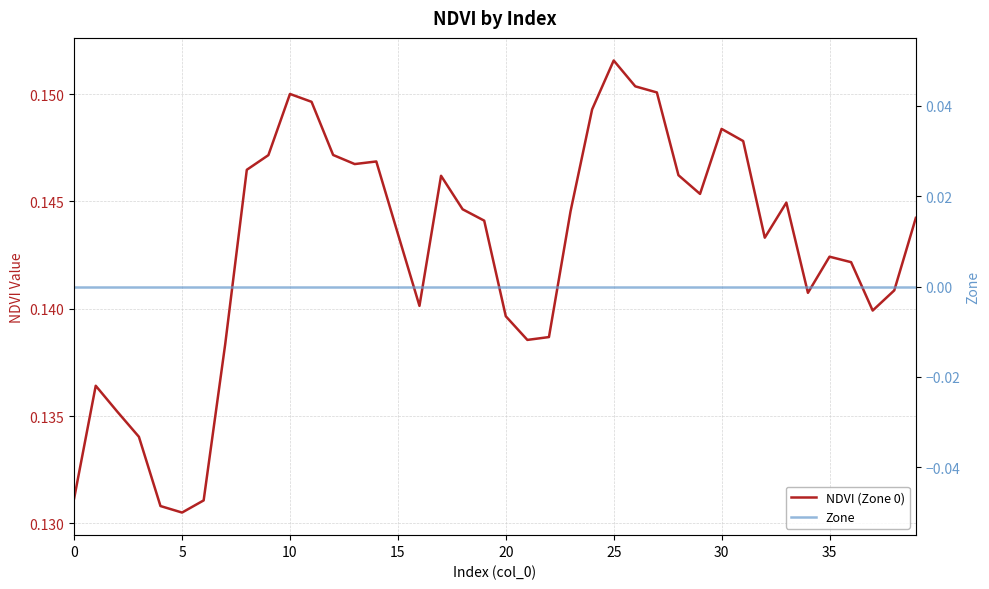

The NDVI (Zone 0) series shows 0.1 at 33. True or false?

False